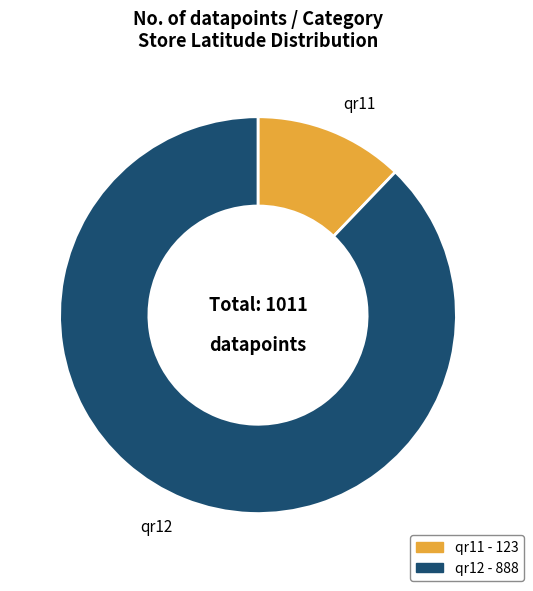

What is the ratio of the value at qr12 to the value at qr11?

7.2